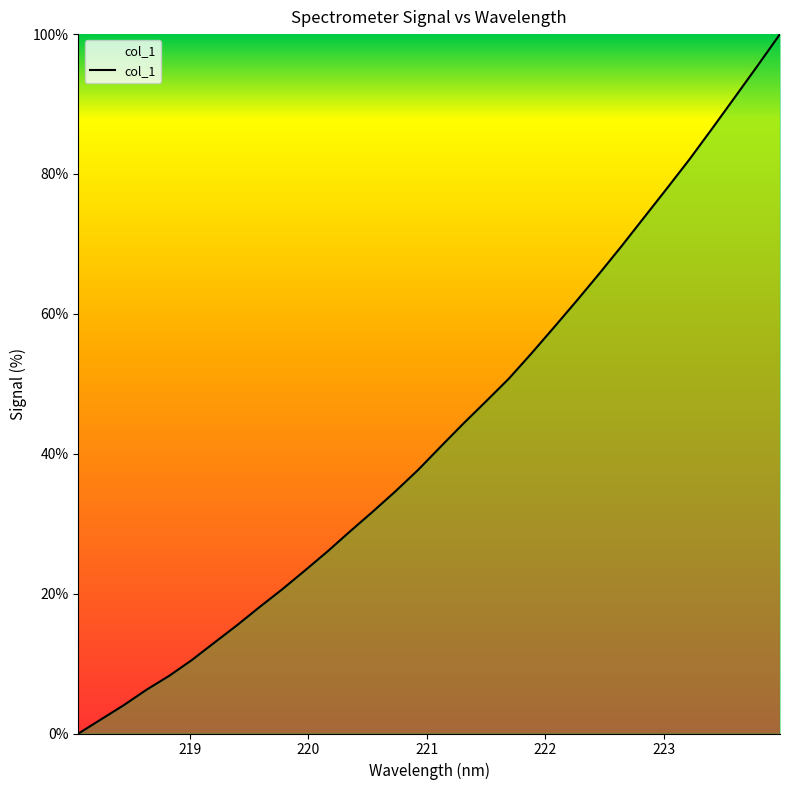

What is the maximum value shown in the chart?

100.0